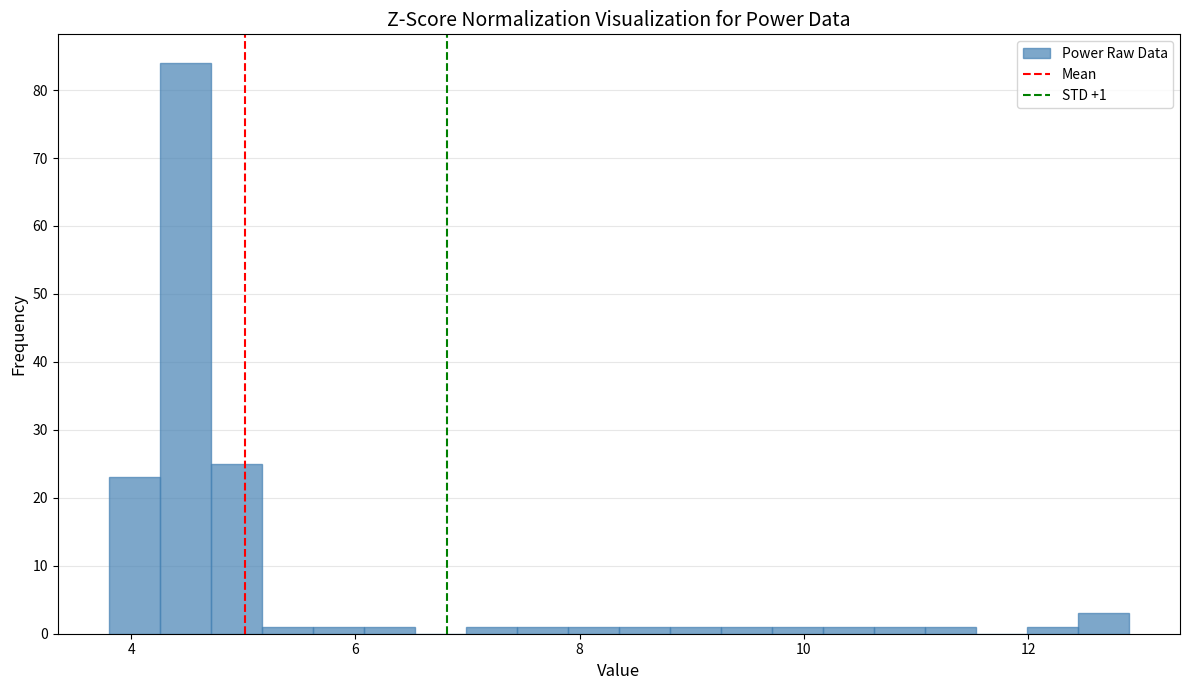

Around what value on the x-axis is the tallest bar? Give the approximate position of its centre, as read against the axis.

4.4